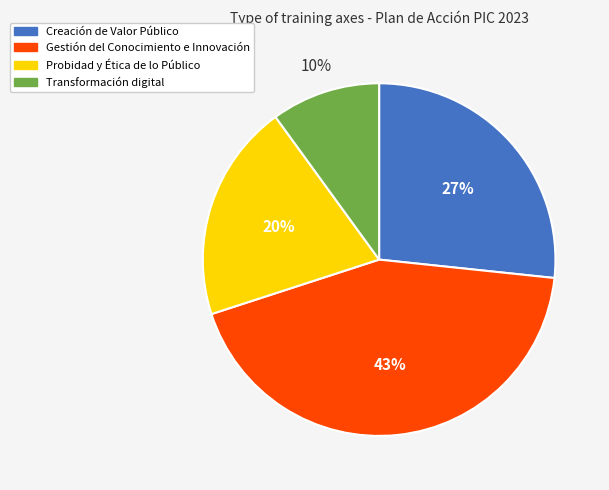

Which category has the biggest portion of the pie?

Gestión del Conocimiento e Innovación